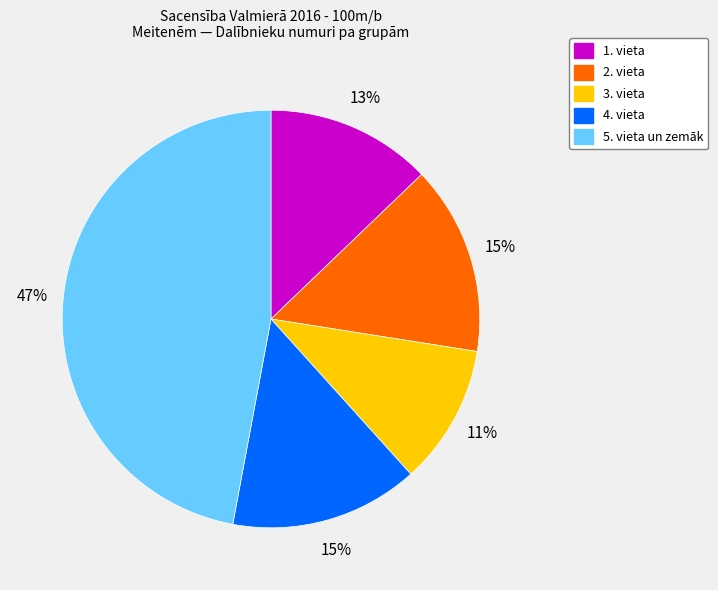

How many slices are in this pie chart?

5